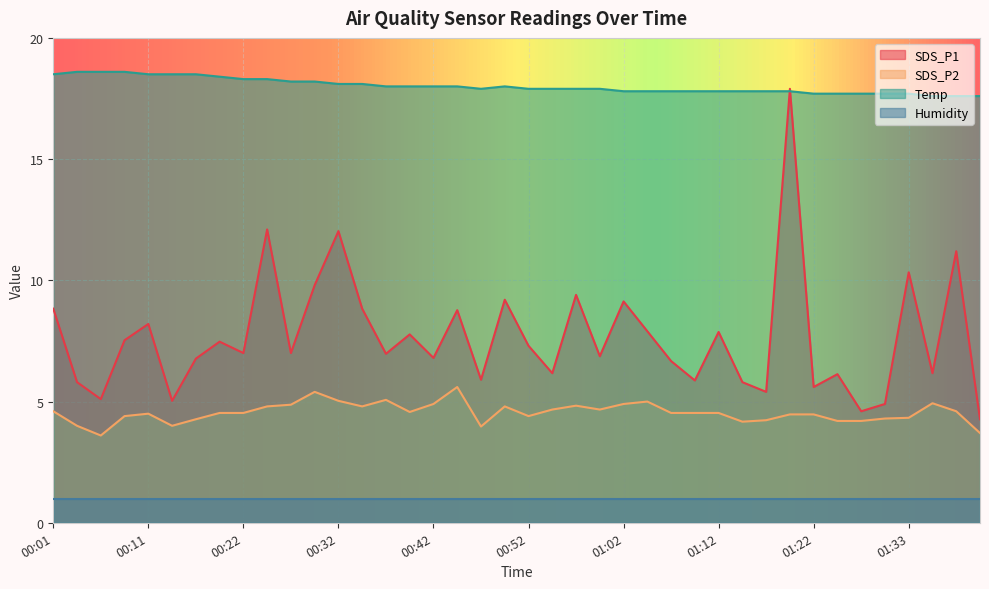

How many lines are shown in the chart?

4